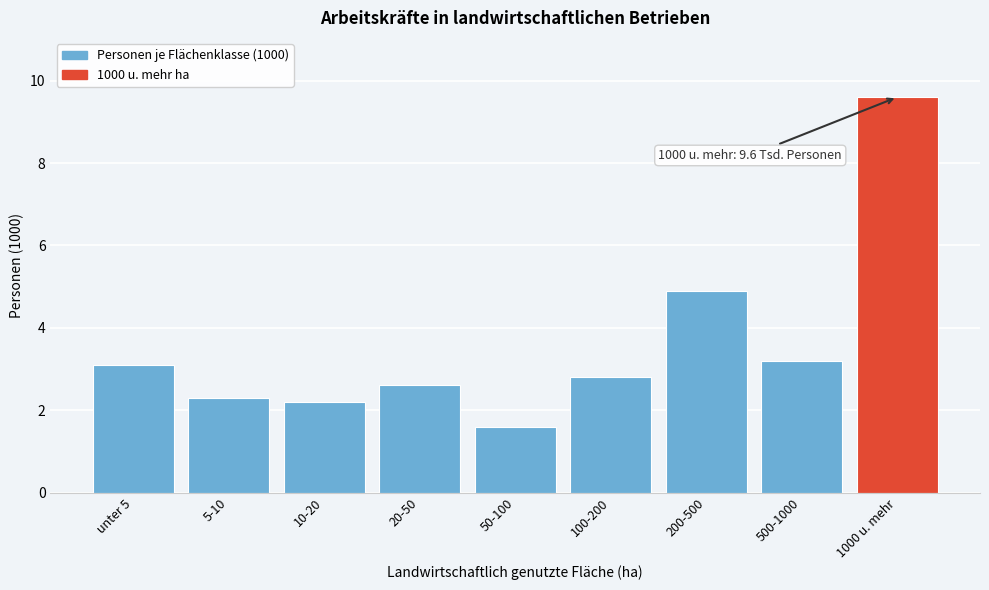

Reading left to right, transcribe all the data shown in this chart.

3.1	2.3	2.2	2.6	1.6	2.8	4.9	3.2	9.6